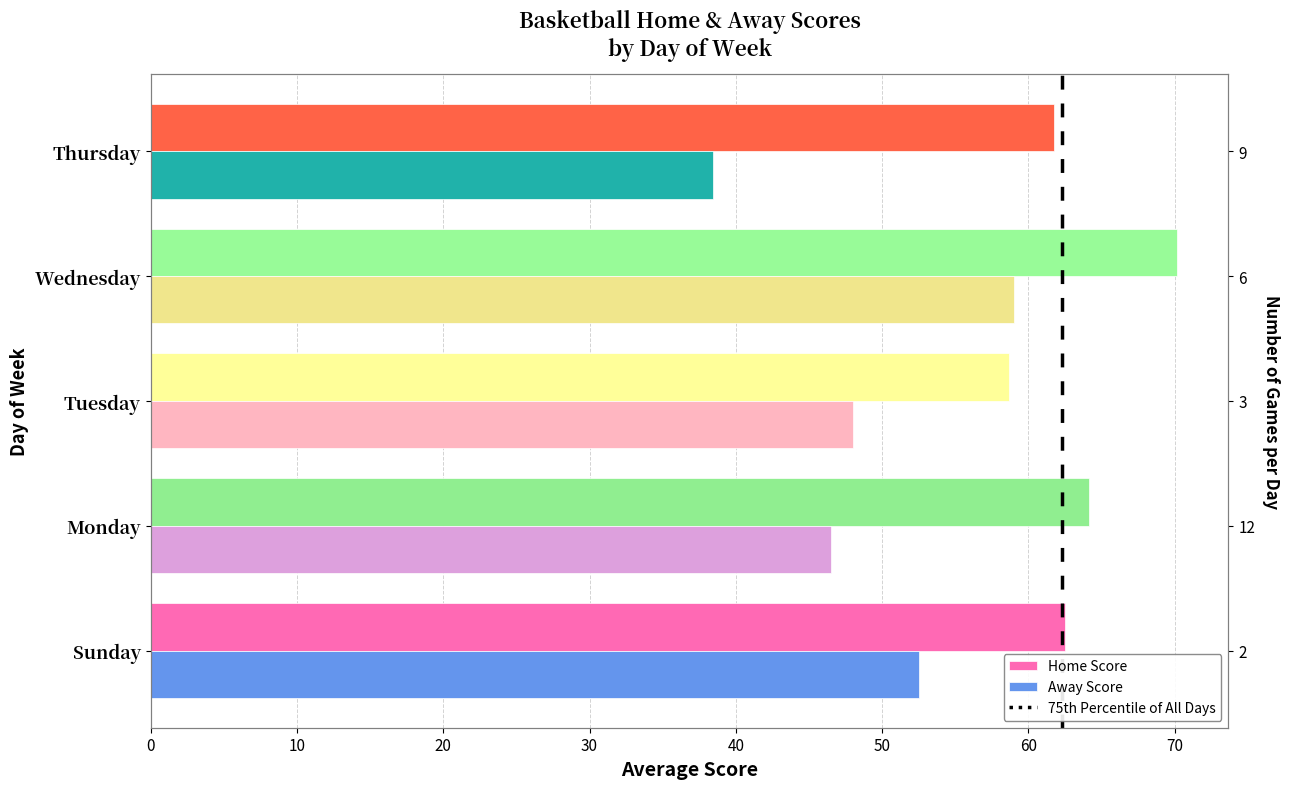

Rank the categories by Away Score value from lowest to highest.

Thursday, Monday, Tuesday, Sunday, Wednesday